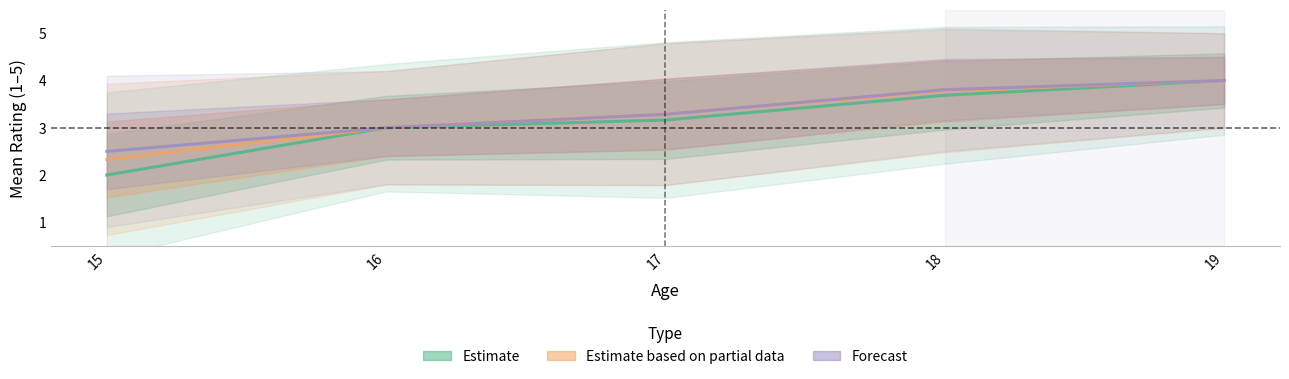

Which category has the highest value in the Estimate based on partial data series?

19